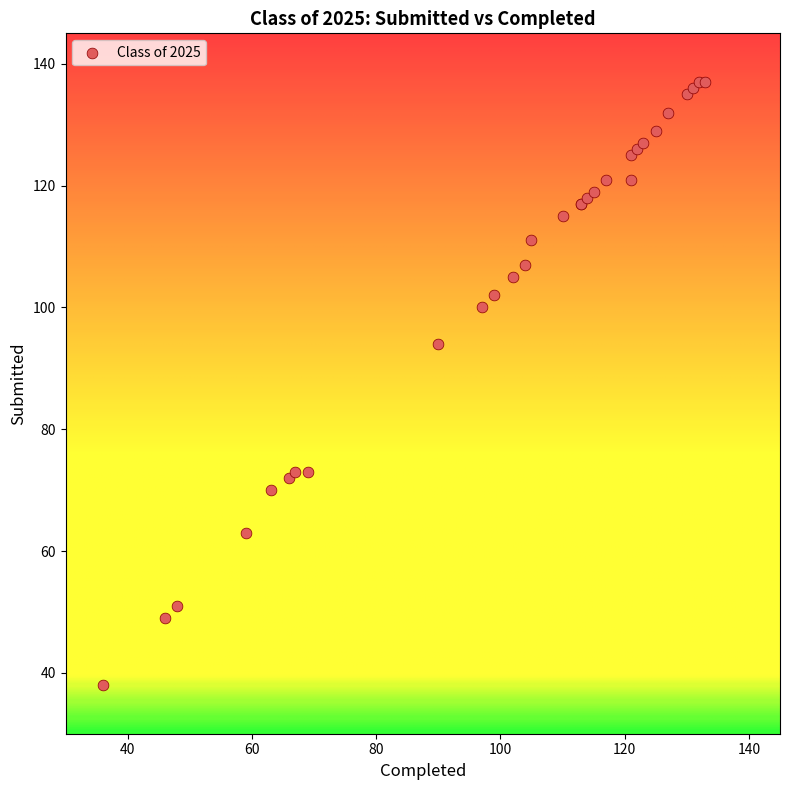

What Y value in the scatter plot is closest to 87?

94